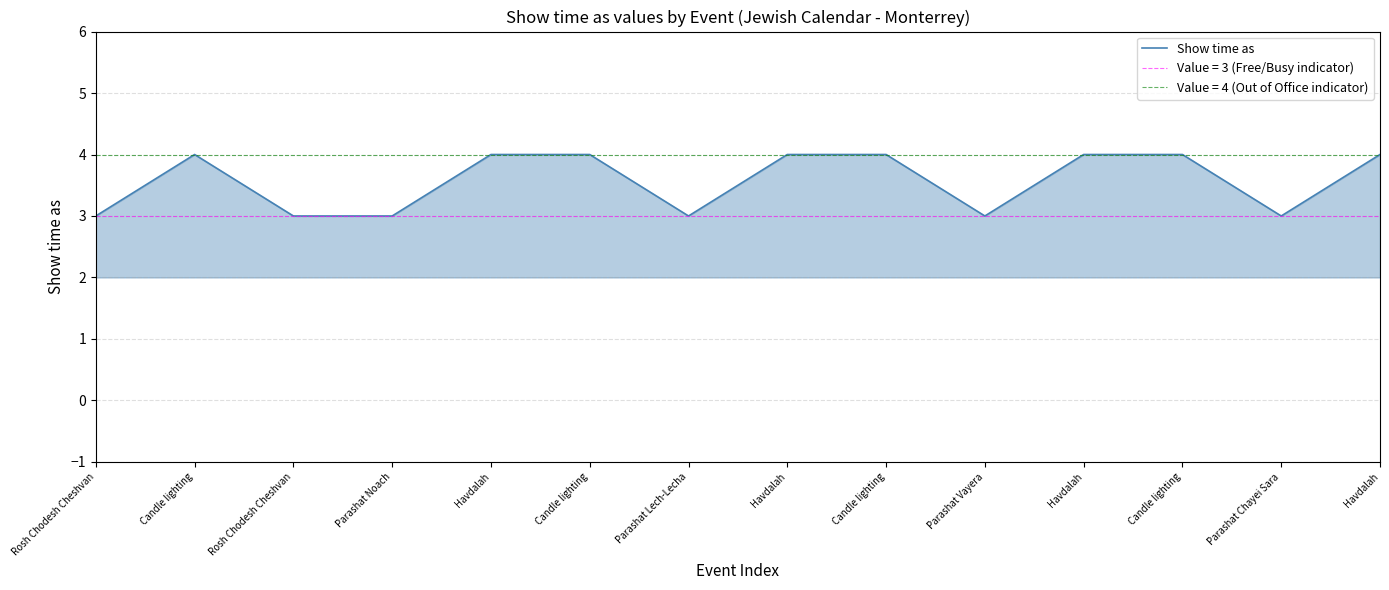

Does the chart display data point markers on the line(s)?

No